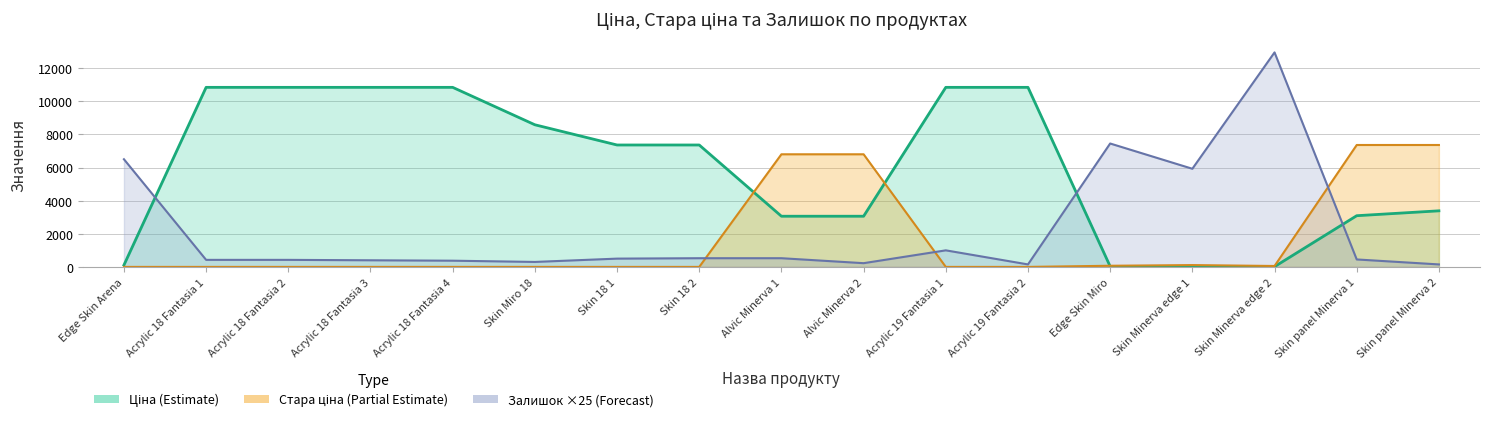

Which label corresponds to the smallest value in the chart?

Edge Skin Arena